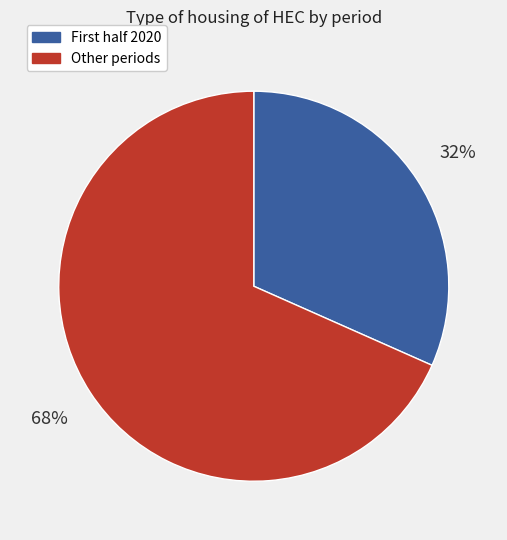

To the nearest percent, what percentage of the pie is Other periods?

68%